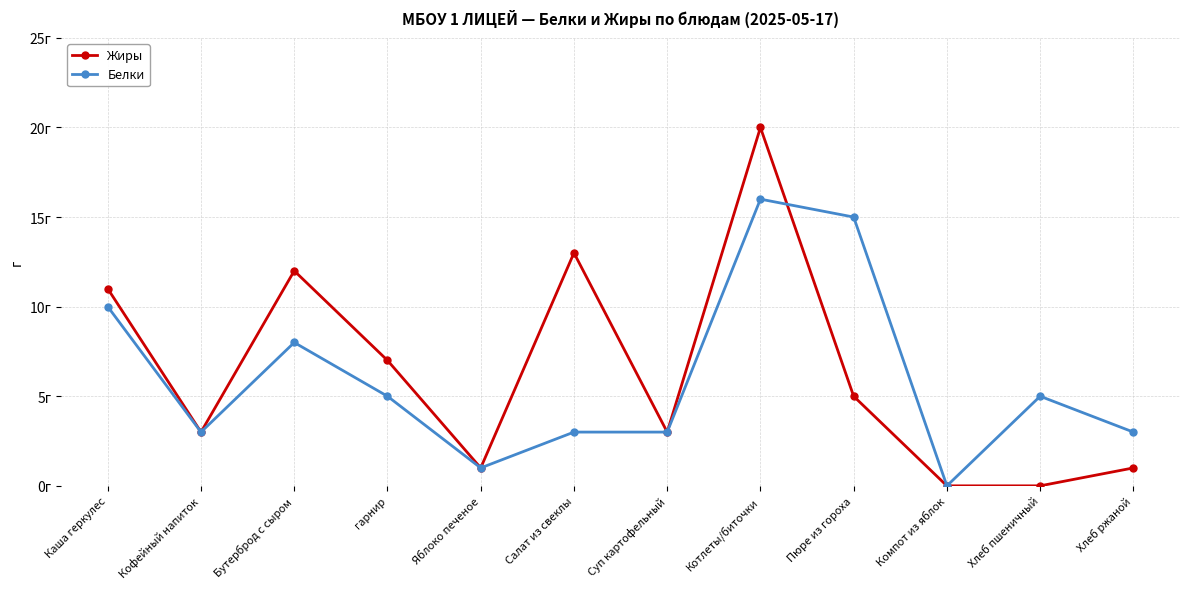

Which category has the lowest value across all series?

Компот из яблок